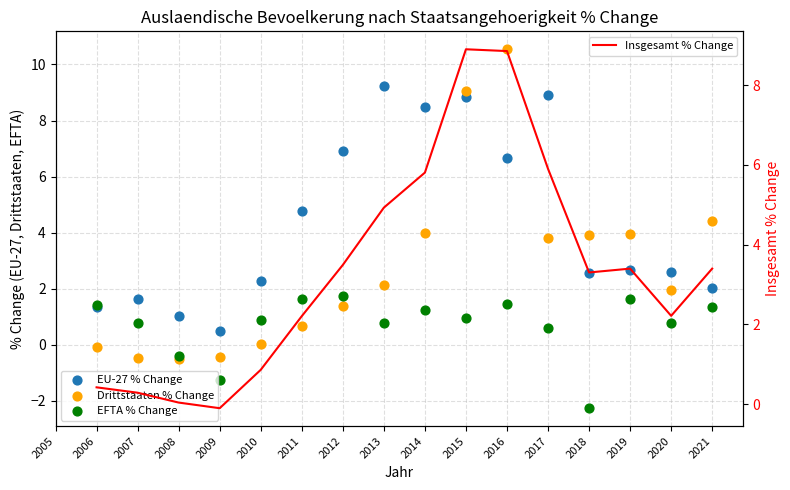

Is the value of Insgesamt % Change at 2017 greater than the value of Drittstaaten % Change at 2010?

Yes